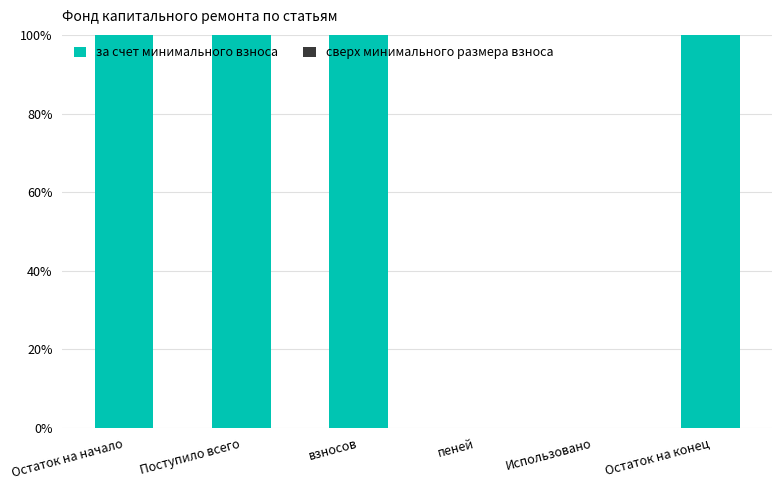

Reading left to right, transcribe all the data shown in this chart.

Остаток на начало=100	Поступило всего=100	взносов=100	пеней=0	Использовано=0	Остаток на конец=100